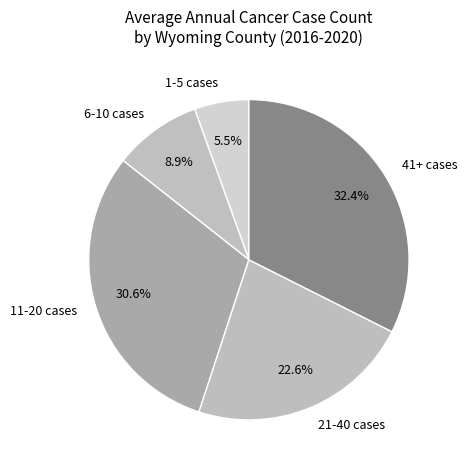

What portion of the pie excludes 41+ cases?

67.6%